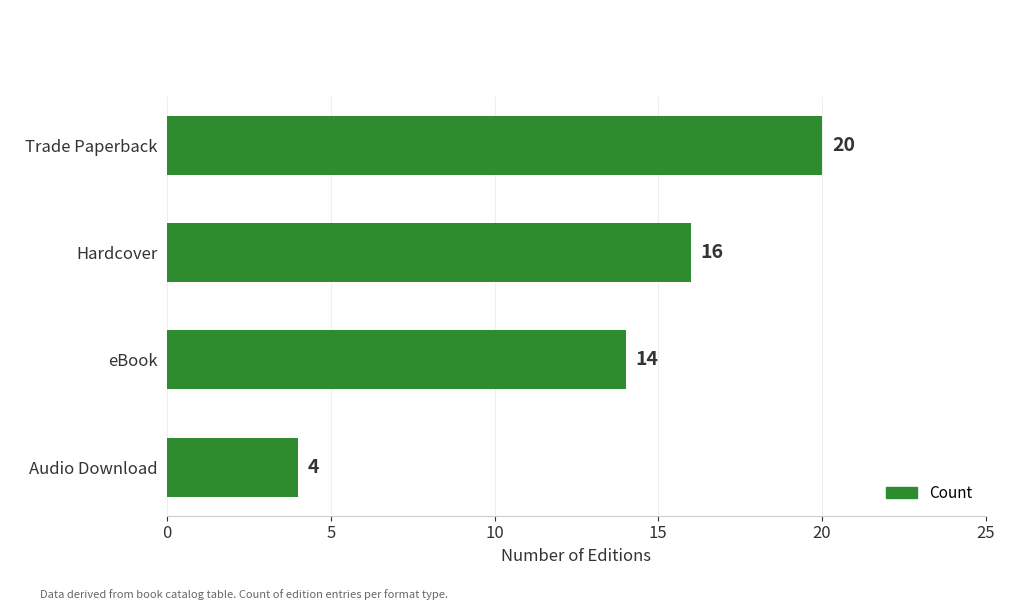

What position from the top is eBook?

3